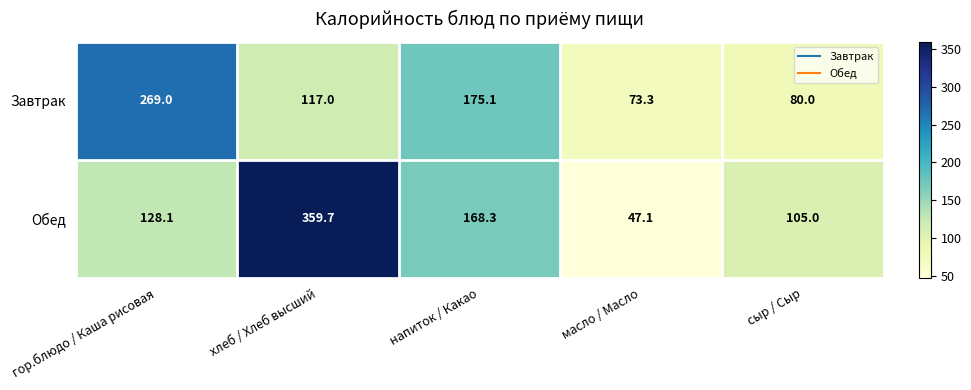

Which category has the lowest value in the Завтрак series?

масло / Масло